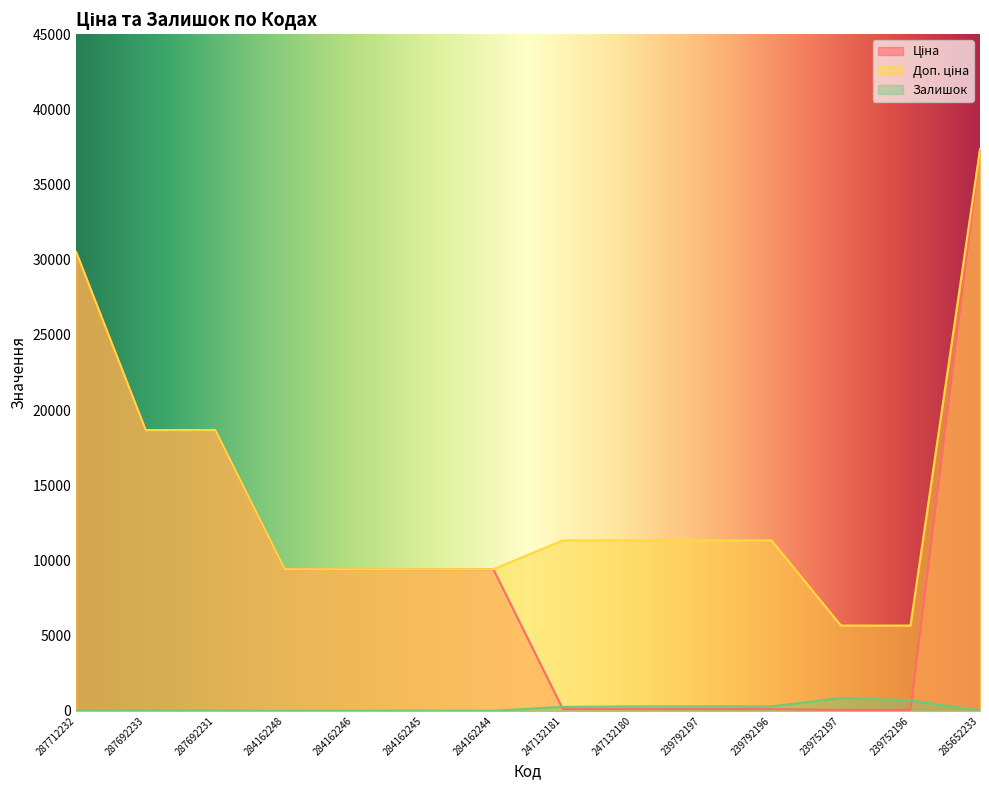

What is the label of the 9th point from the right?

284162245